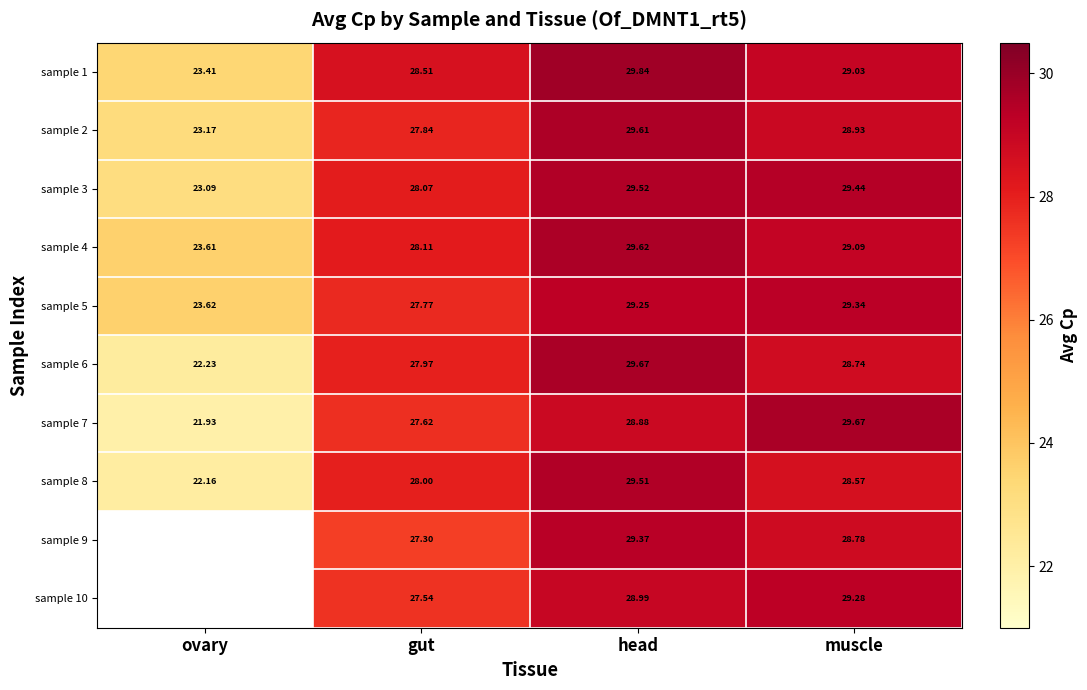

At which label does sample 5 reach its minimum?

ovary